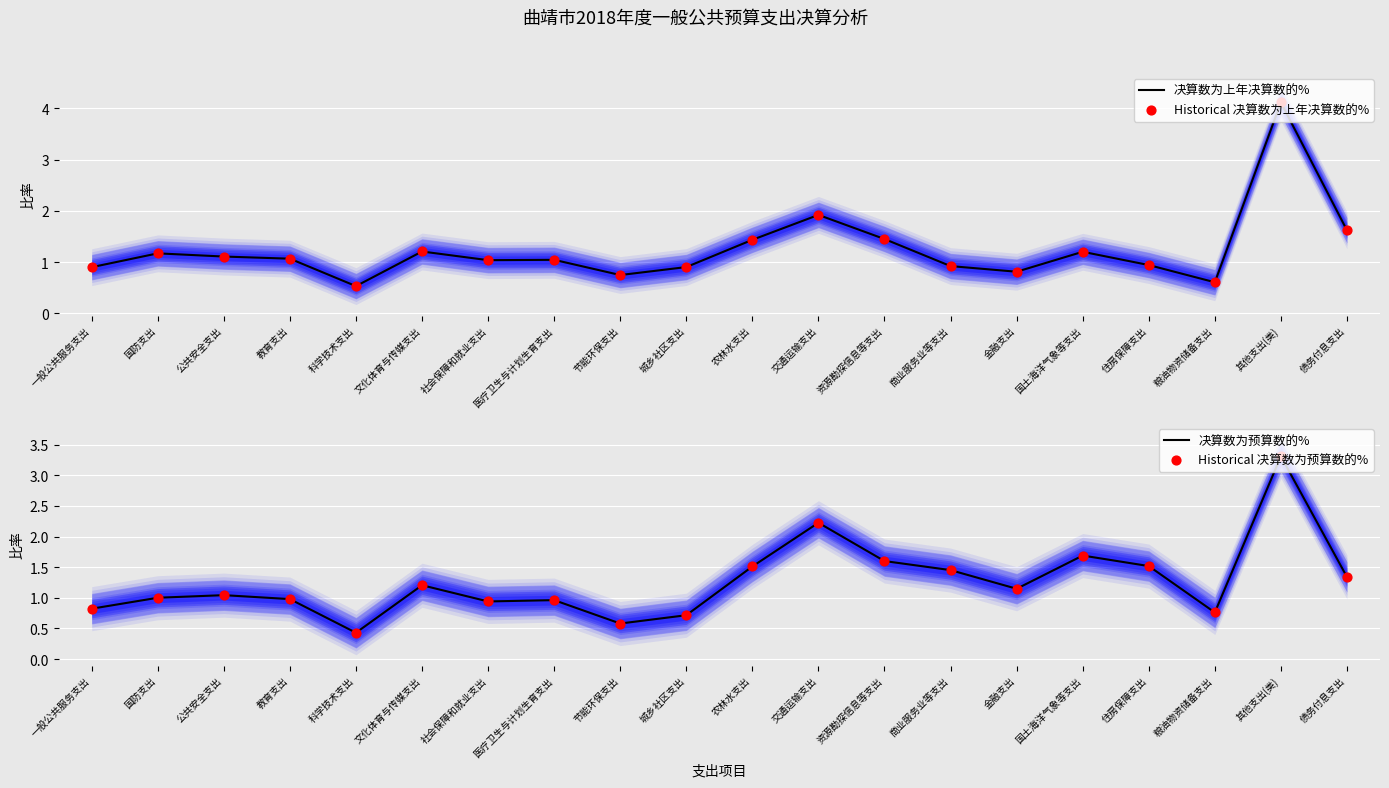

At how many categories does at least one series exceed 2?

2